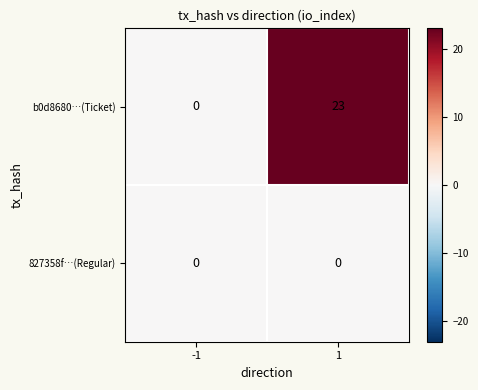

Which series has the largest range (max minus min)?

b0d8680…(Ticket)